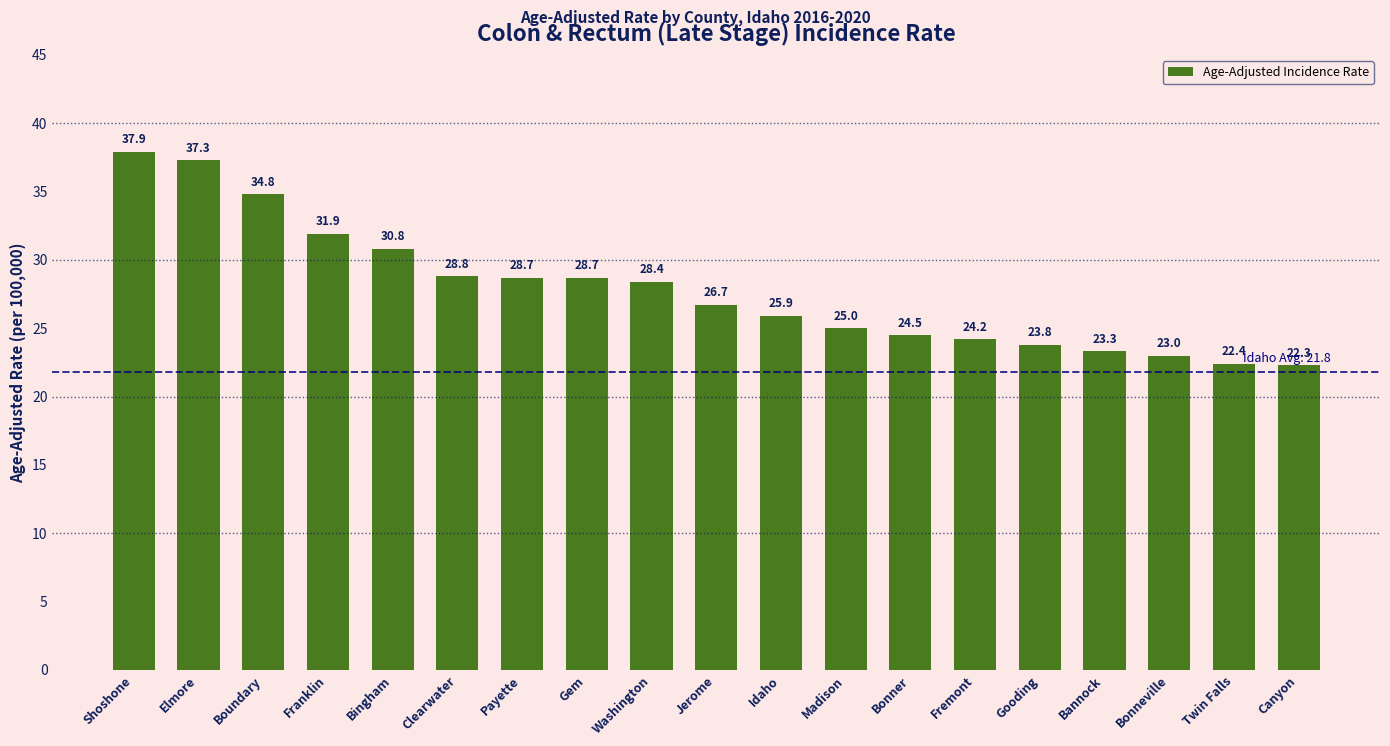

What is the difference between the second highest and minimum values?

15.0